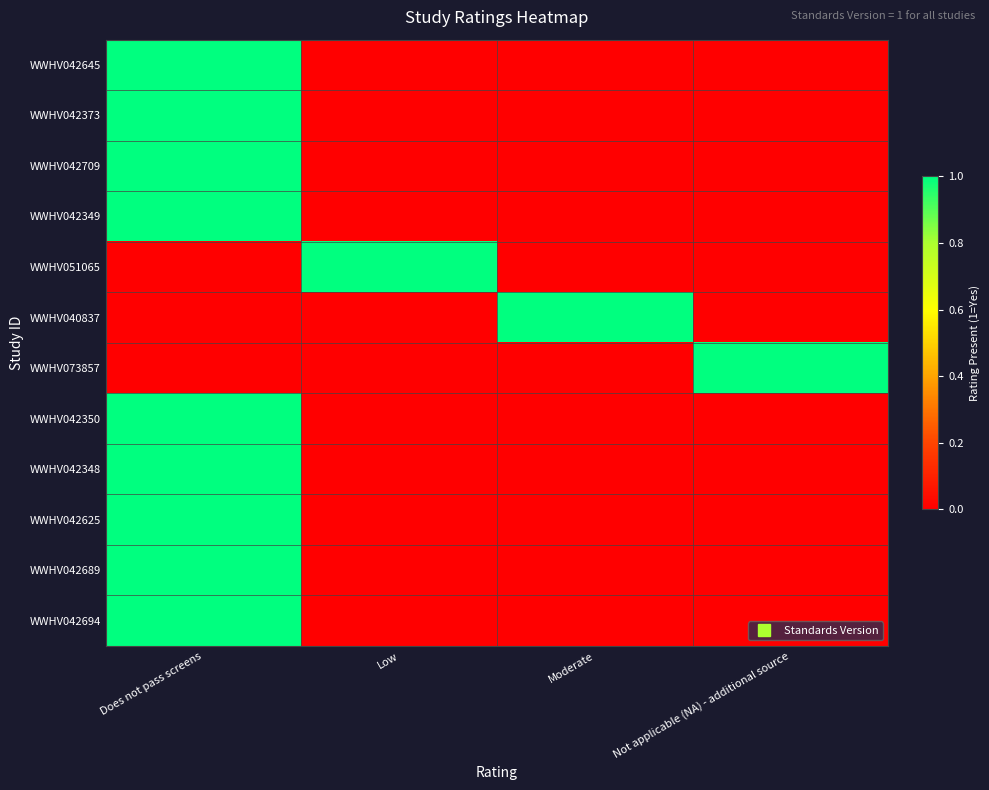

Which series has the largest total across all categories?

WWHV042645